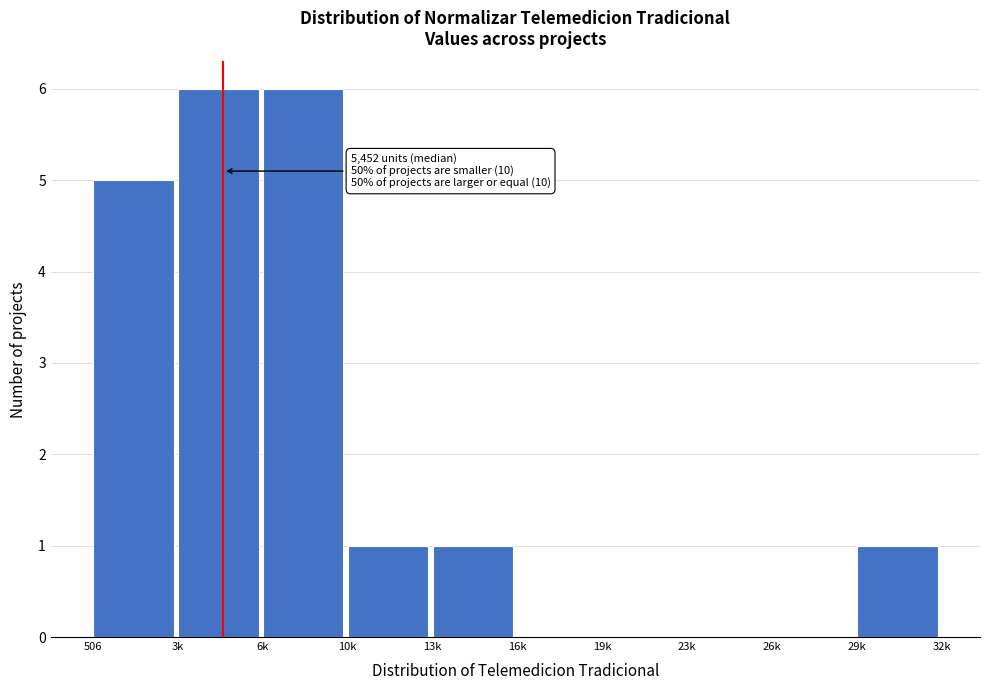

Reading left to right, list all the values displayed in this chart.

506=5	3k=6	6k=6	10k=1	13k=1	16k=0	19k=0	23k=0	26k=0	29k=1